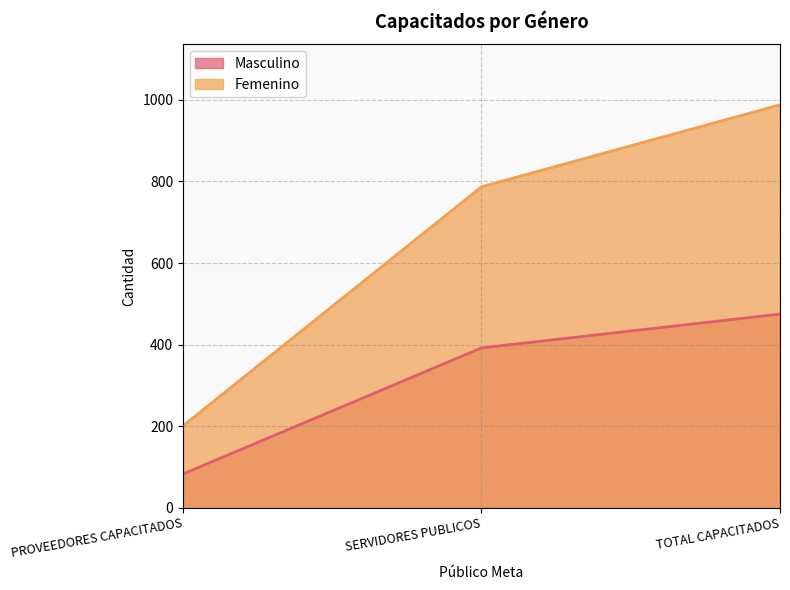

List the series in order of their overall mean, lowest first.

Masculino, Femenino